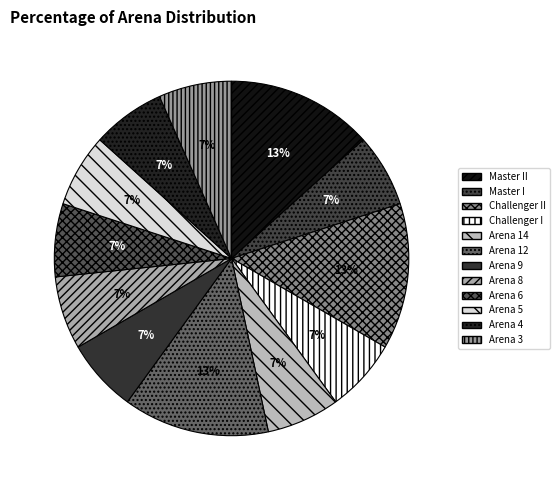

True or false: Arena 6 accounts for 1% of the total.

False